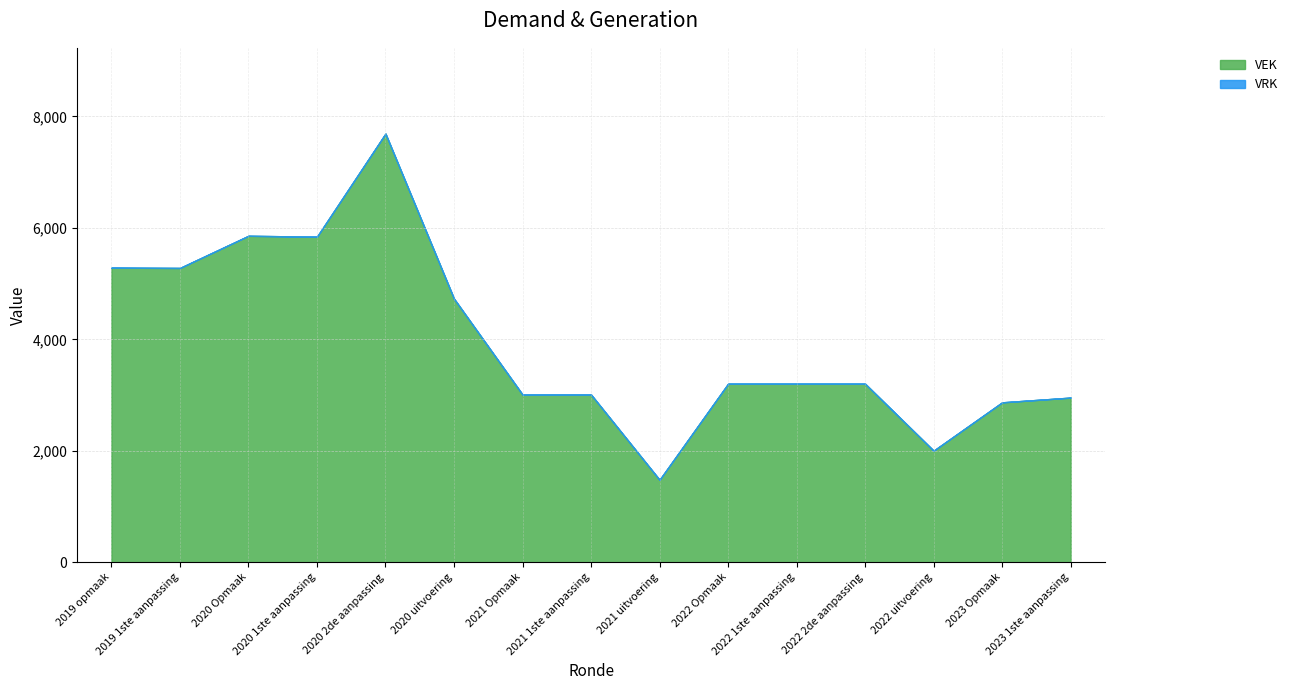

What is the maximum value shown in the chart?

7691